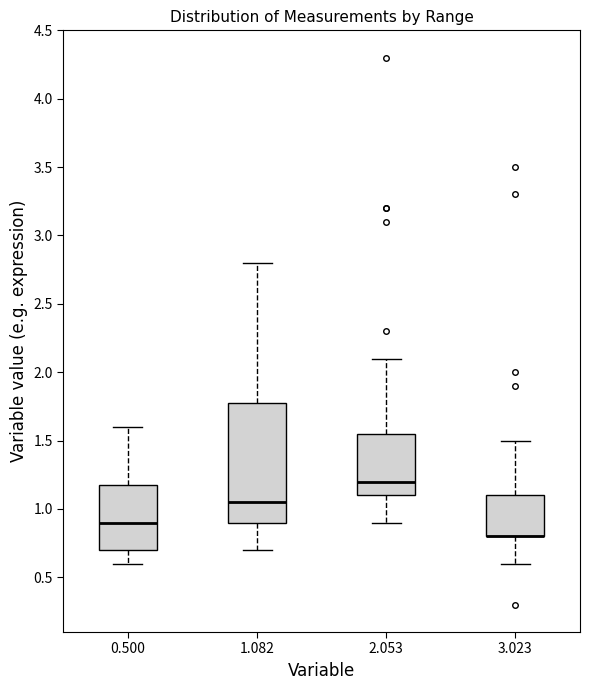

Reading left to right, transcribe this box plot: for each box, give where its median line is, the range the box spans, and where its two whiskers end, as read against the y-axis. The values are not printed on the chart, so give them approximately, as read against the axis.

0.500: median 0.90, box 0.70 to 1.20, whiskers 0.60 to 1.60
1.082: median 1.05, box 0.90 to 1.80, whiskers 0.70 to 2.80
2.053: median 1.20, box 1.10 to 1.55, whiskers 0.90 to 2.10
3.023: median 0.80 (drawn on the box's lower edge), box 0.80 to 1.10, whiskers 0.60 to 1.50